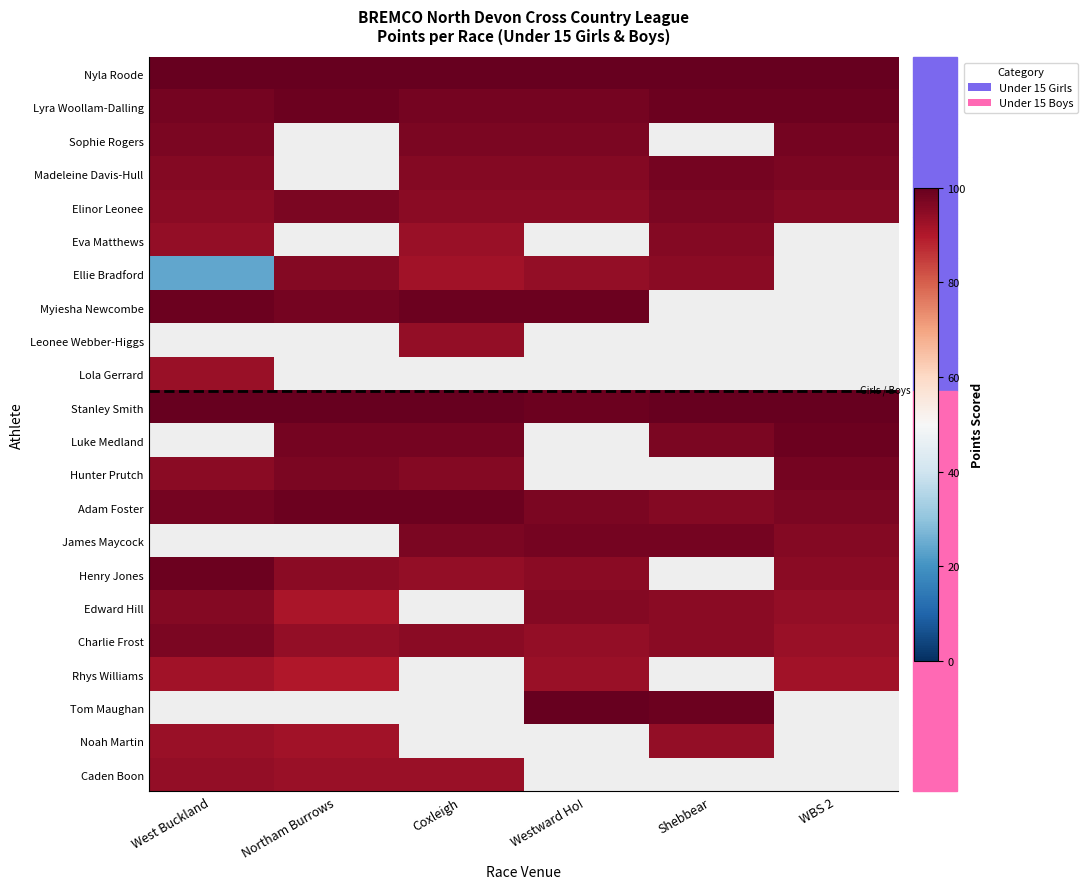

Which has a higher value, WBS 2 or West Buckland?

WBS 2